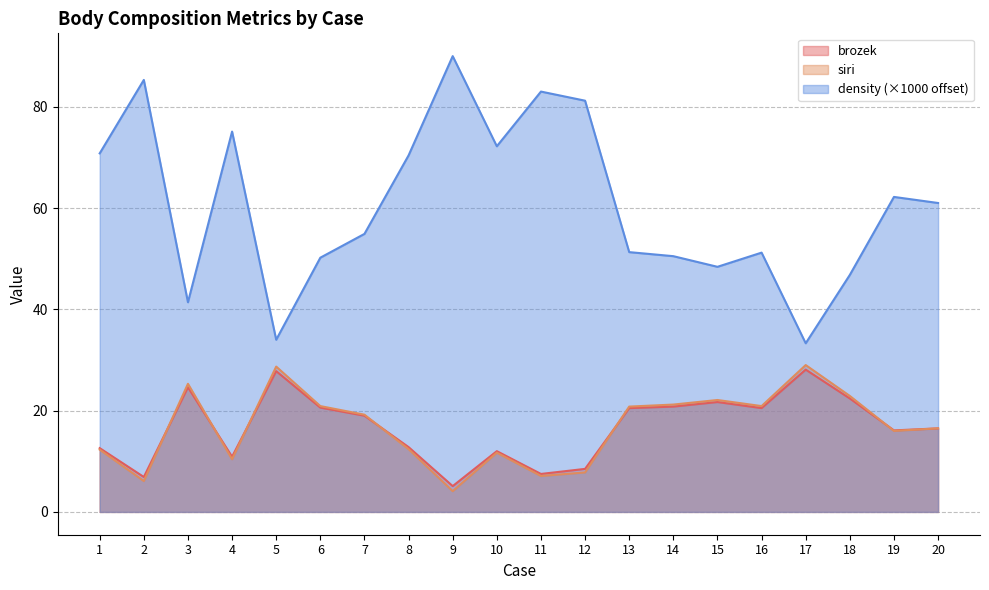

Reading left to right, list all the values displayed in this chart.

brozek: 1=12.6	2=6.9	3=24.6	4=10.9	5=27.8	6=20.6	7=19.0	8=12.8	9=5.1	10=12.0	11=7.5	12=8.5	13=20.5	14=20.8	15=21.7	16=20.5	17=28.1	18=22.4	19=16.1	20=16.5
siri: 1=12.3	2=6.1	3=25.3	4=10.4	5=28.7	6=20.9	7=19.2	8=12.4	9=4.1	10=11.7	11=7.1	12=7.8	13=20.8	14=21.2	15=22.1	16=20.9	17=29.0	18=22.9	19=16.0	20=16.5
density: 1=70.8	2=85.3	3=41.4	4=75.1	5=34.0	6=50.2	7=54.9	8=70.4	9=90.0	10=72.2	11=83.0	12=81.2	13=51.3	14=50.5	15=48.4	16=51.2	17=33.3	18=46.8	19=62.2	20=61.0